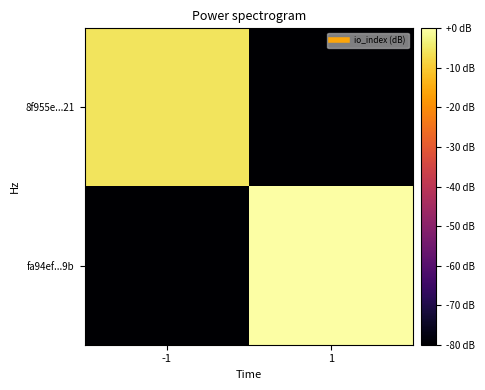

Reading left to right, what are all the values shown in this chart?

8f955e...21: -1=-5.9	1=-114.9
fa94ef...9b: -1=-114.9	1=0.0